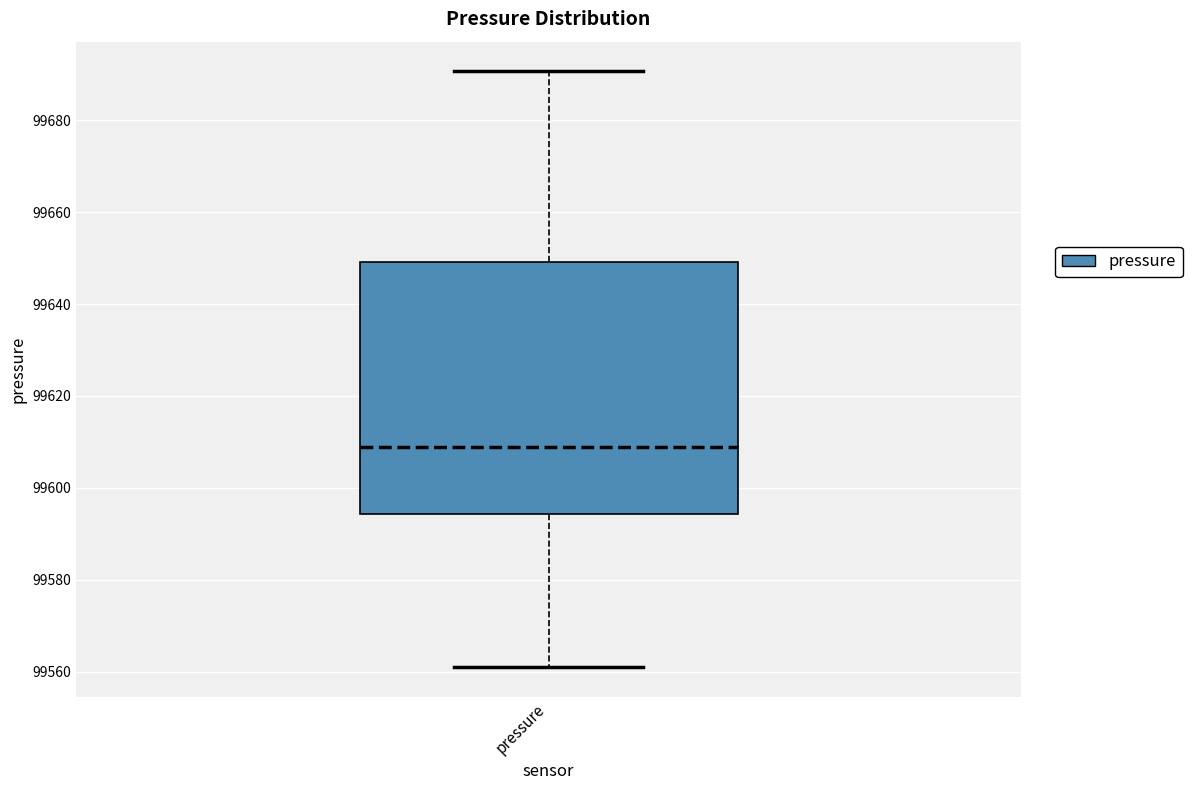

Transcribe this box plot: give where the median line is, the range the box spans, and where the two whiskers end, as read against the y-axis. The values are not printed on the chart, so give them approximately, as read against the axis.

median 99608, box 99594 to 99650, whiskers 99562 to 99690